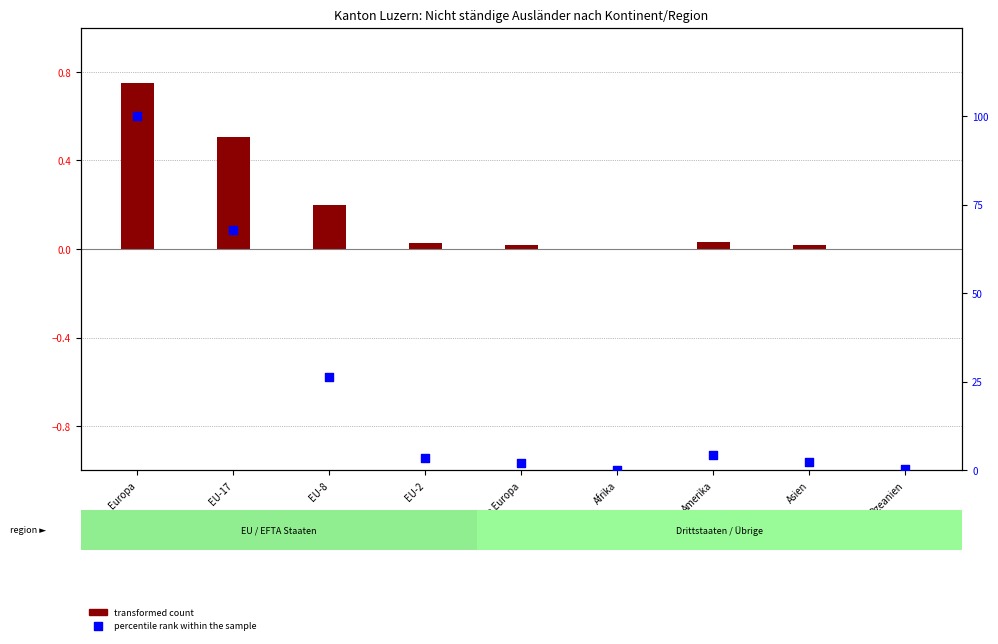

At which category is the sum across all series the highest?

Europa